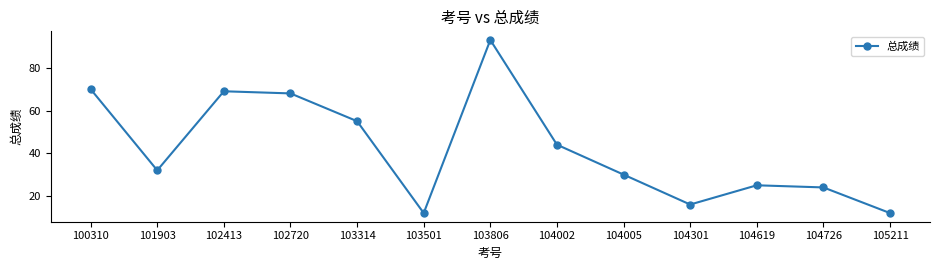

Reading right to left, extract all data points from this chart.

12	24	25	16	30	44	93	12	55	68	69	32	70